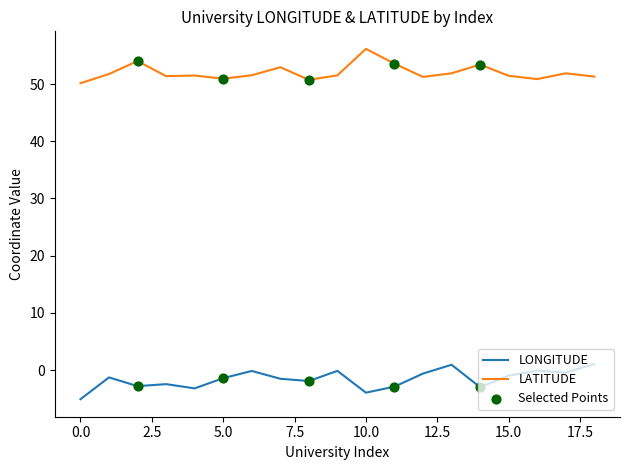

Which series has the largest total across all categories?

LATITUDE